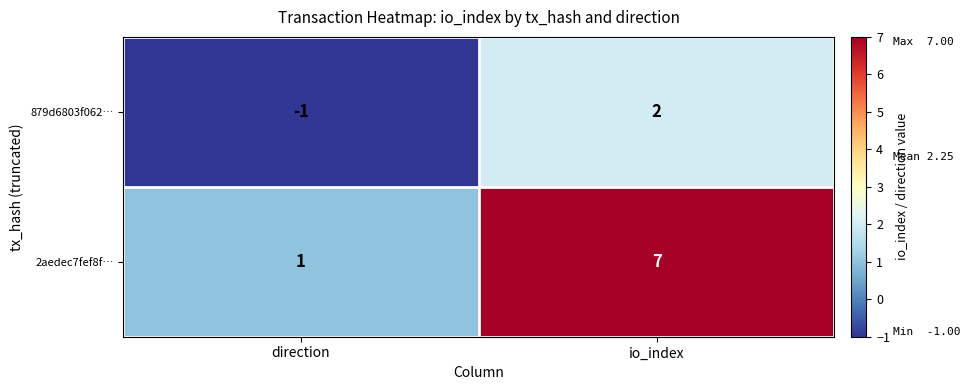

What is the greatest value displayed?

7